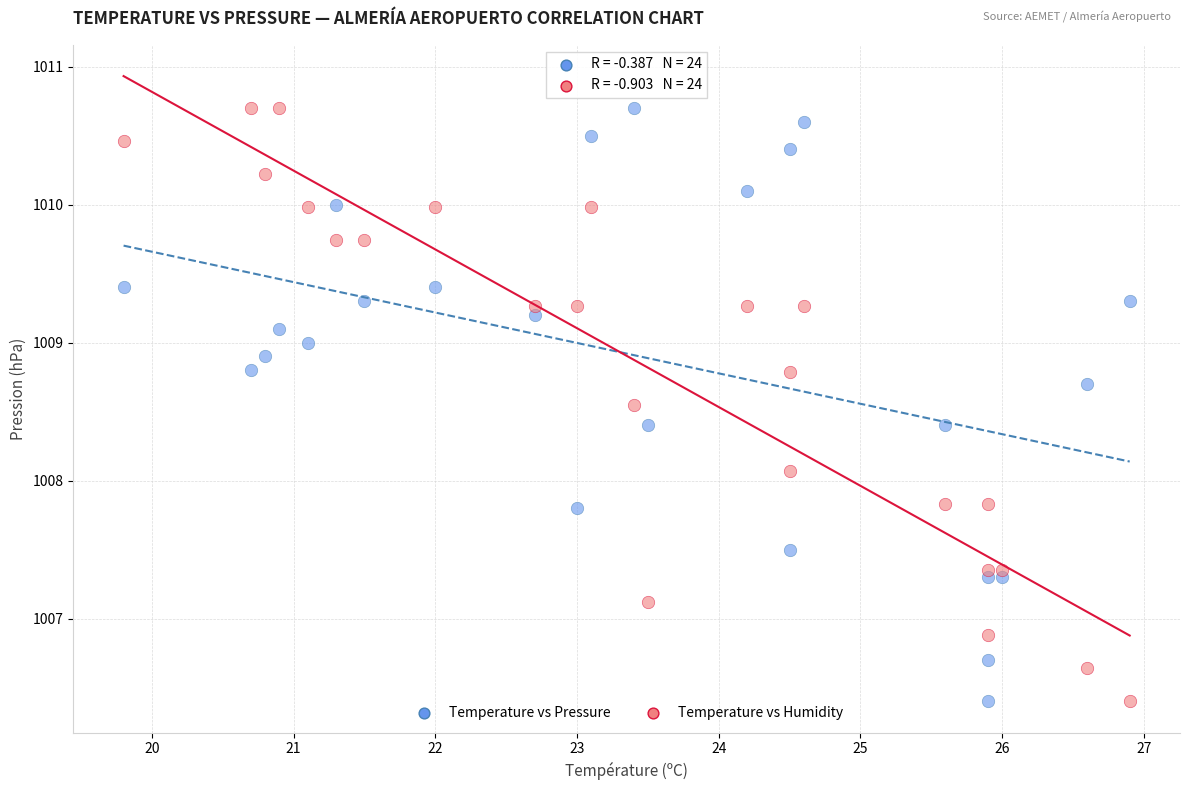

Across all series, what Y value is closest to 1008?

1008.1